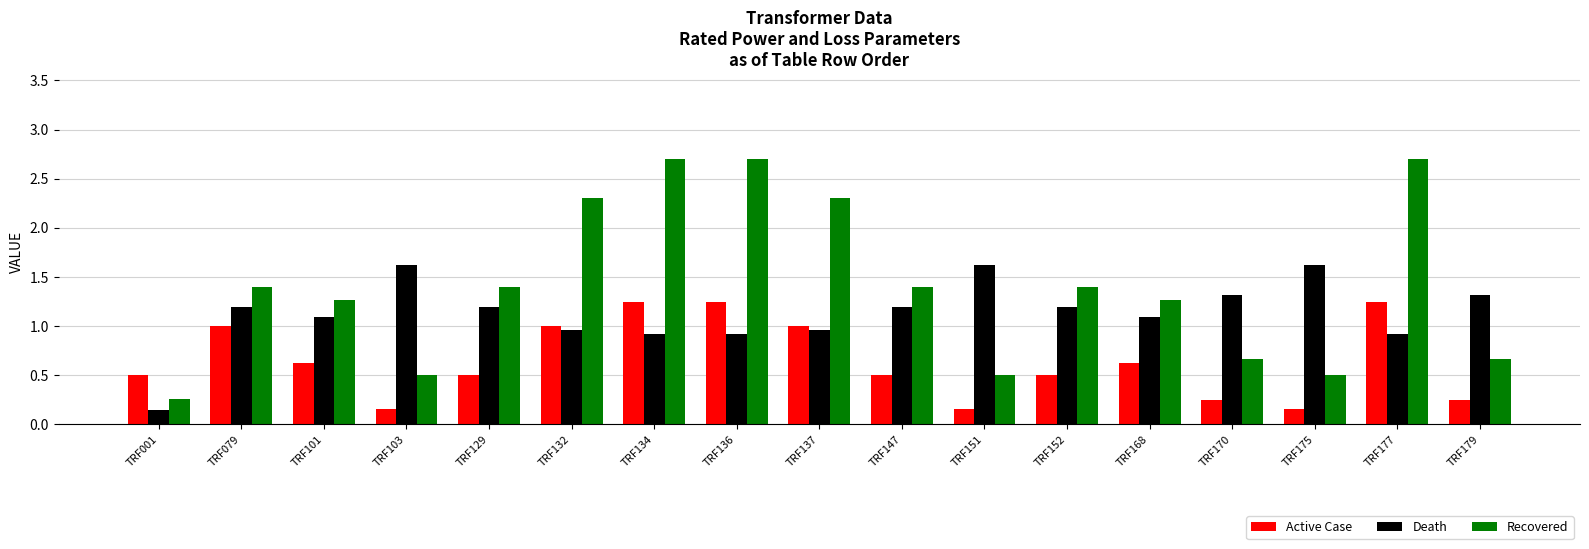

What is the highest value of the Recovered series?

2.7